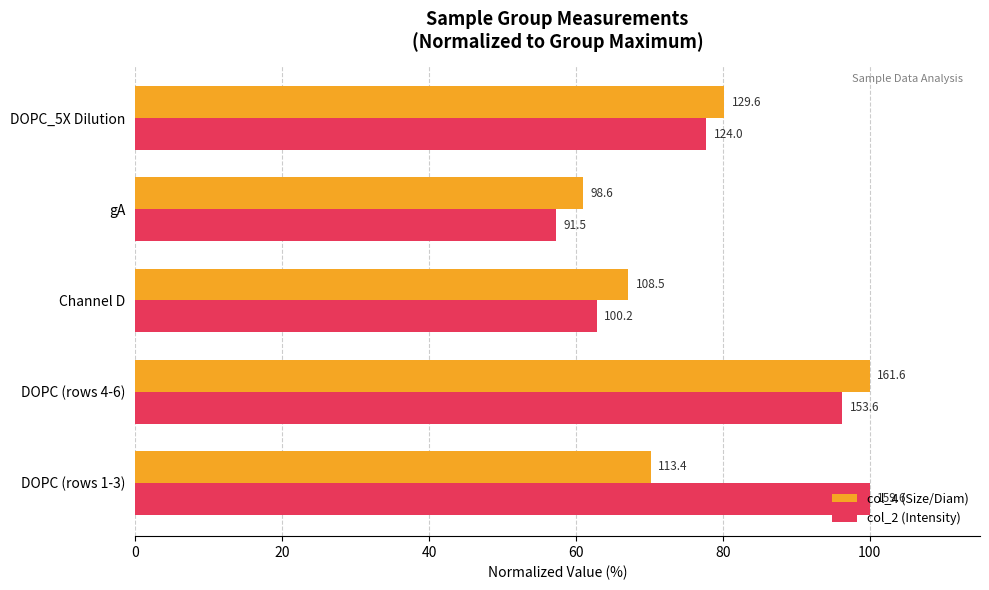

What is the maximum value for col_2 (Intensity)?

100.0